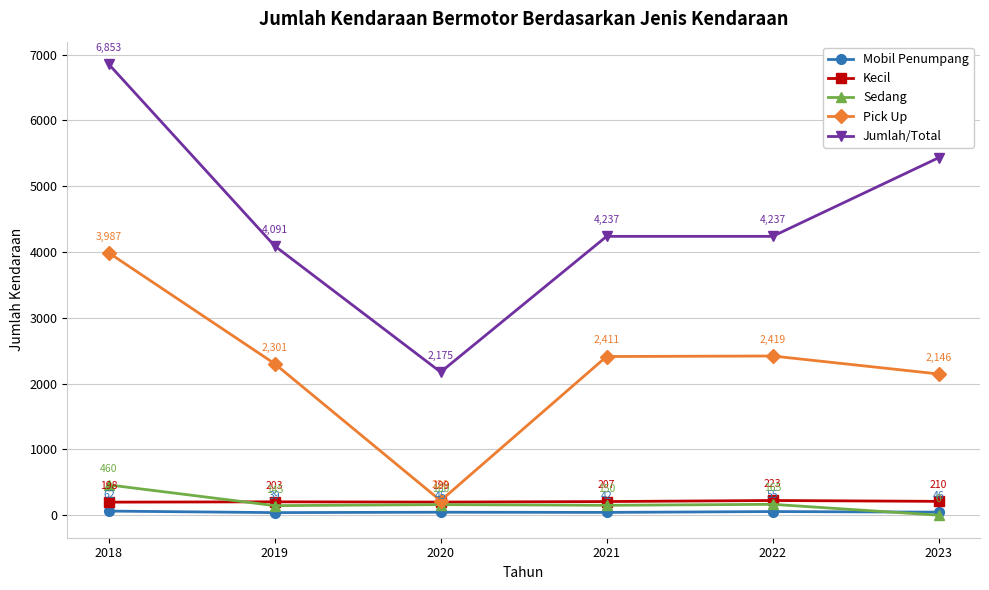

Is the value of Pick Up at 2018 greater than the value of Kecil at 2023?

Yes